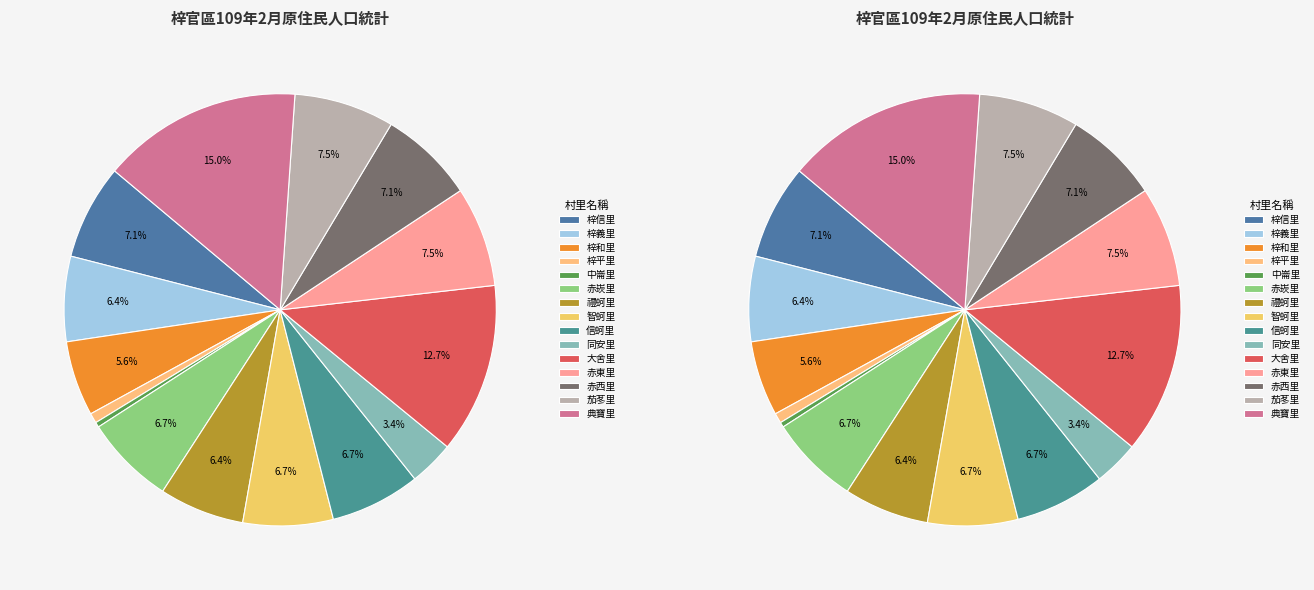

True or false: 同安里 accounts for 3% of the total.

True